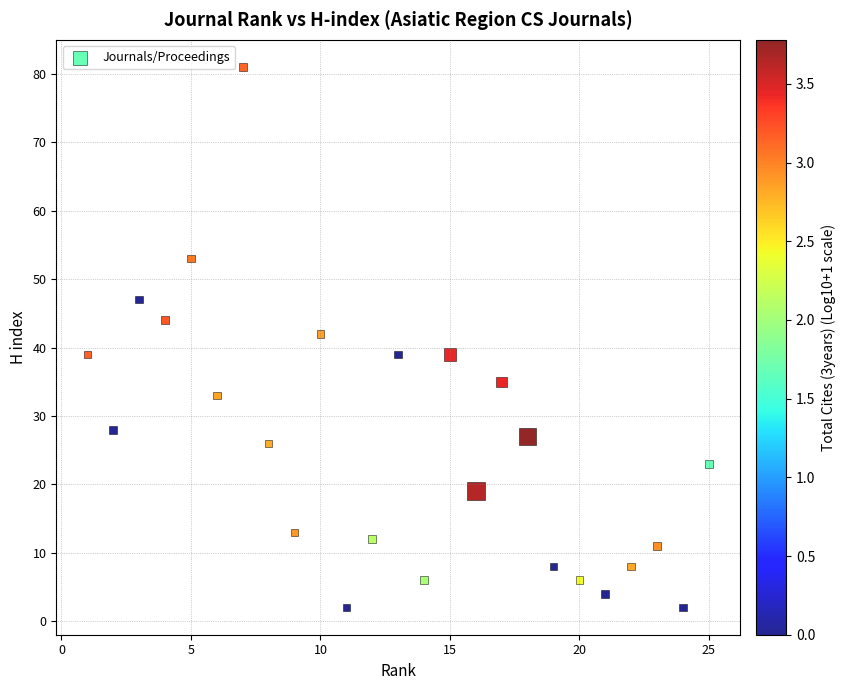

What is the range of Y values (max minus min)?

79